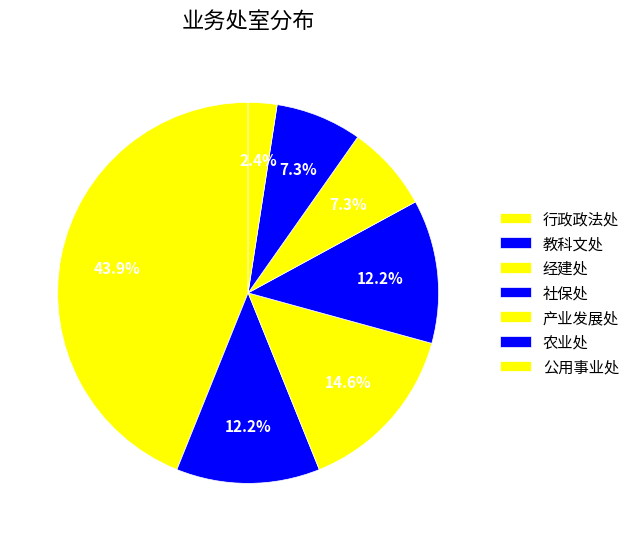

How many slices are in this pie chart?

7